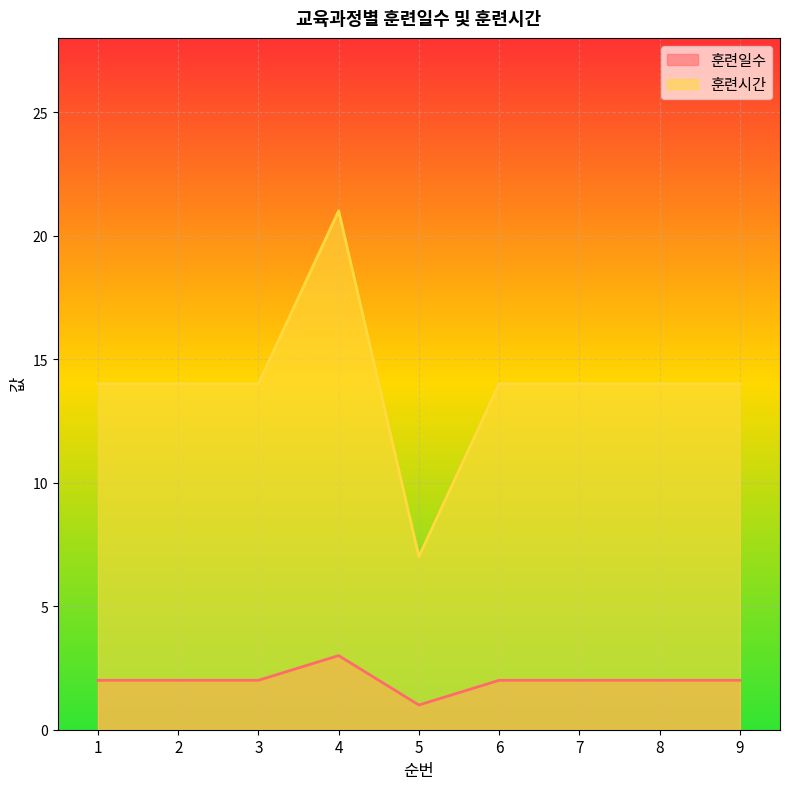

What is the lowest value of the 훈련시간 series?

7